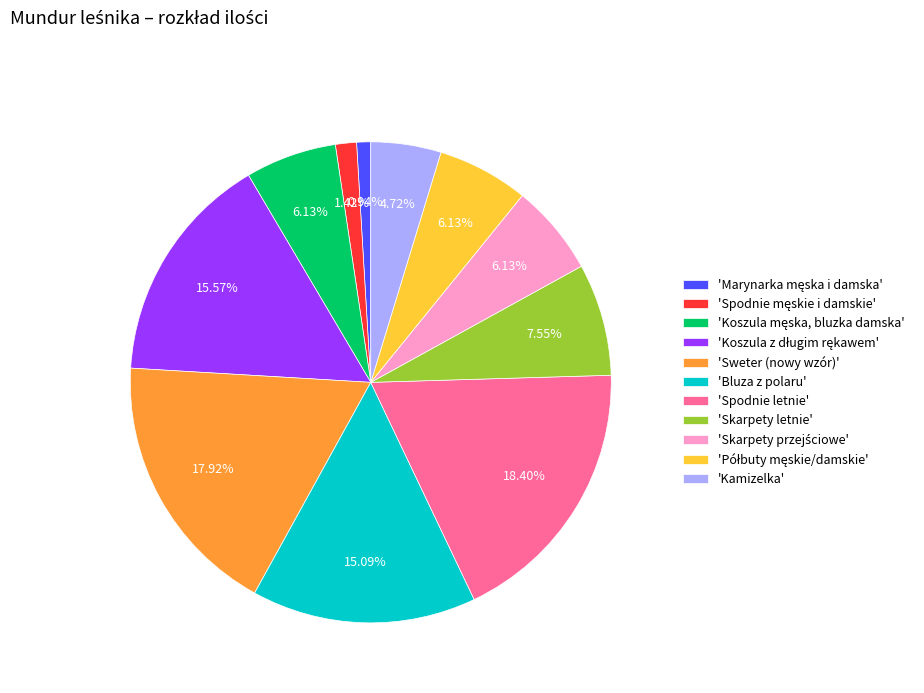

How many slices are in this pie chart?

11